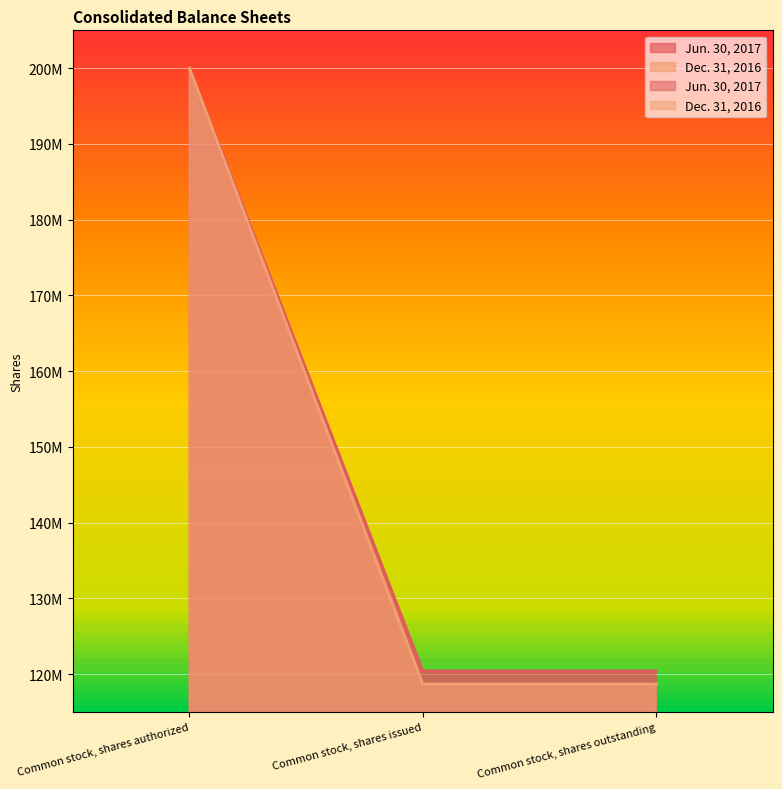

What position from the right is Common stock, shares authorized?

3